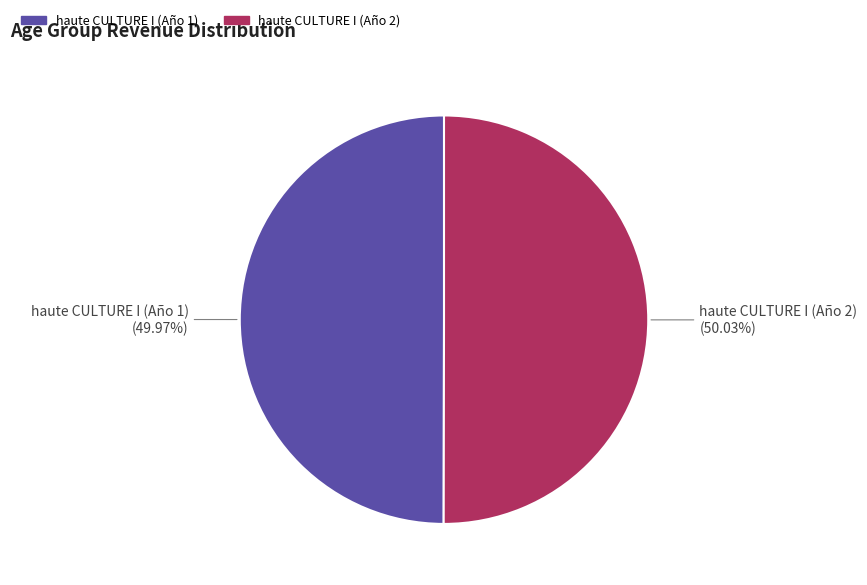

Approximately how many times larger is the value at haute CULTURE I (Año 2) compared to haute CULTURE I (Año 1)?

1.0